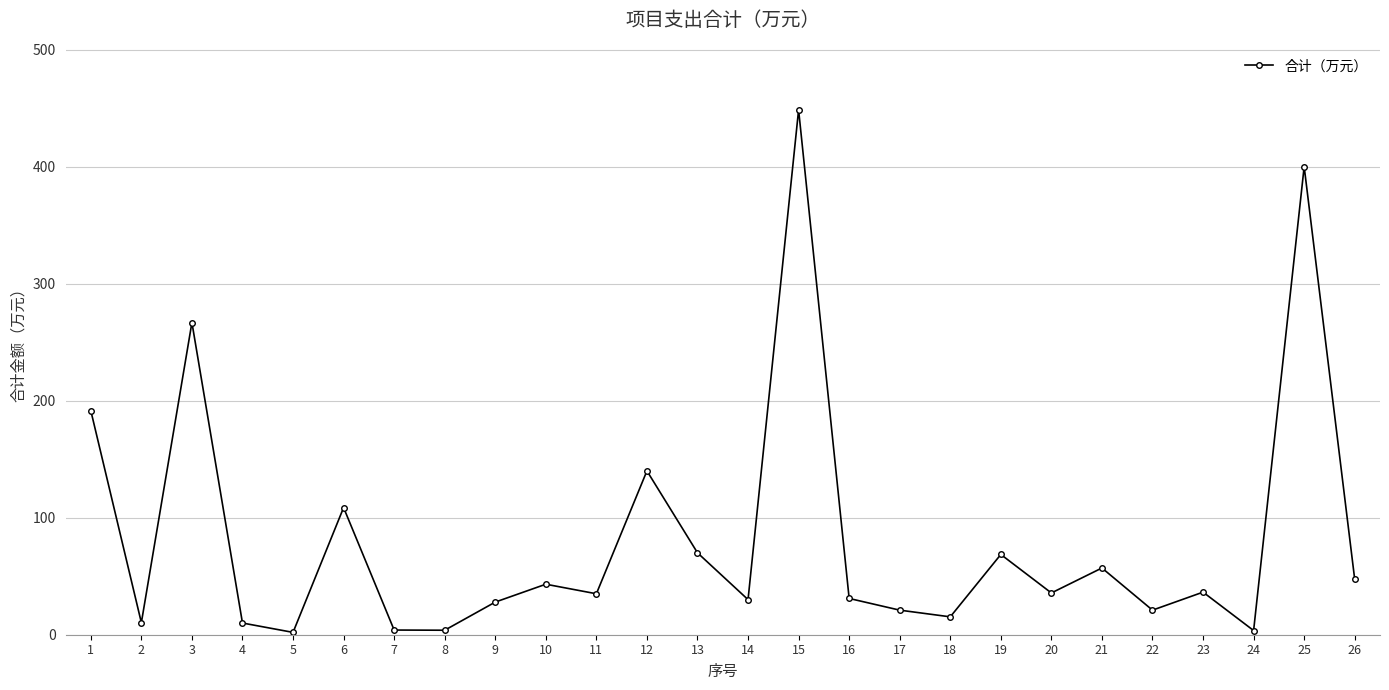

Approximately how many times larger is the value at 16 compared to 2?

3.0